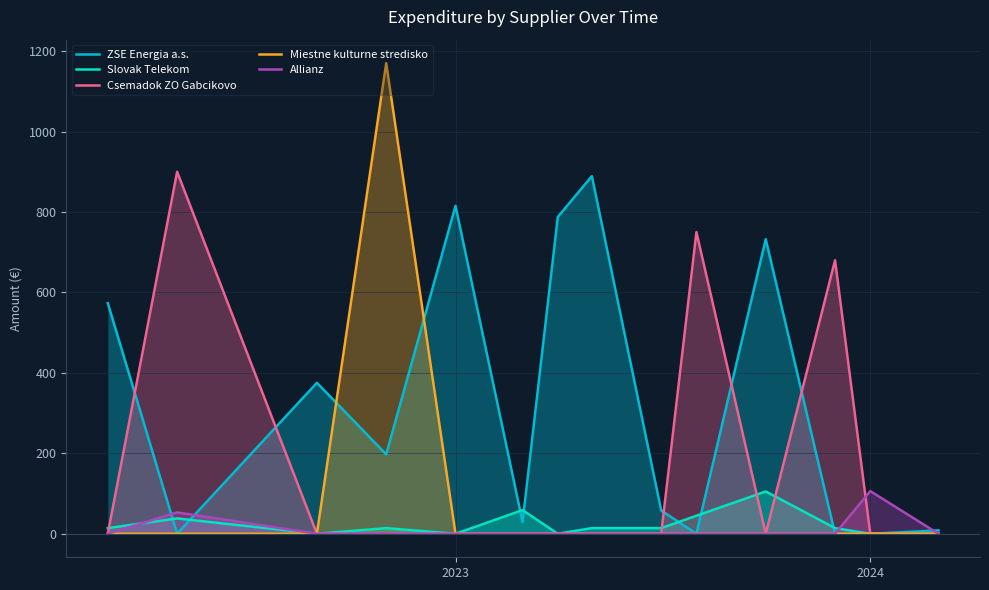

What is the difference between the highest and lowest values at 7?

889.2